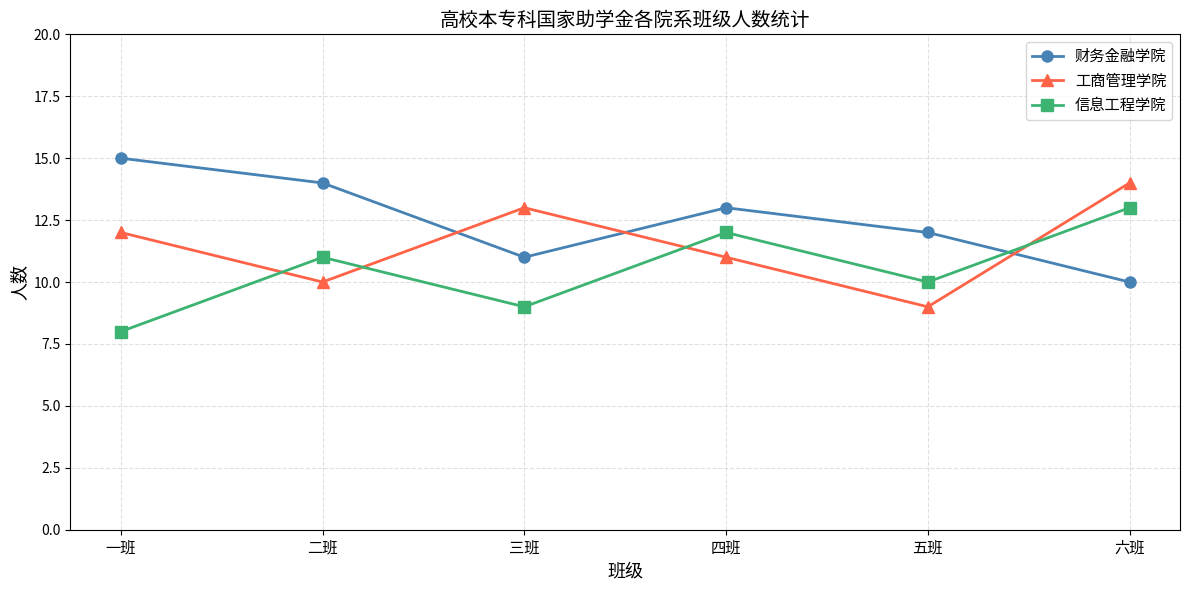

How many lines are shown in the chart?

3